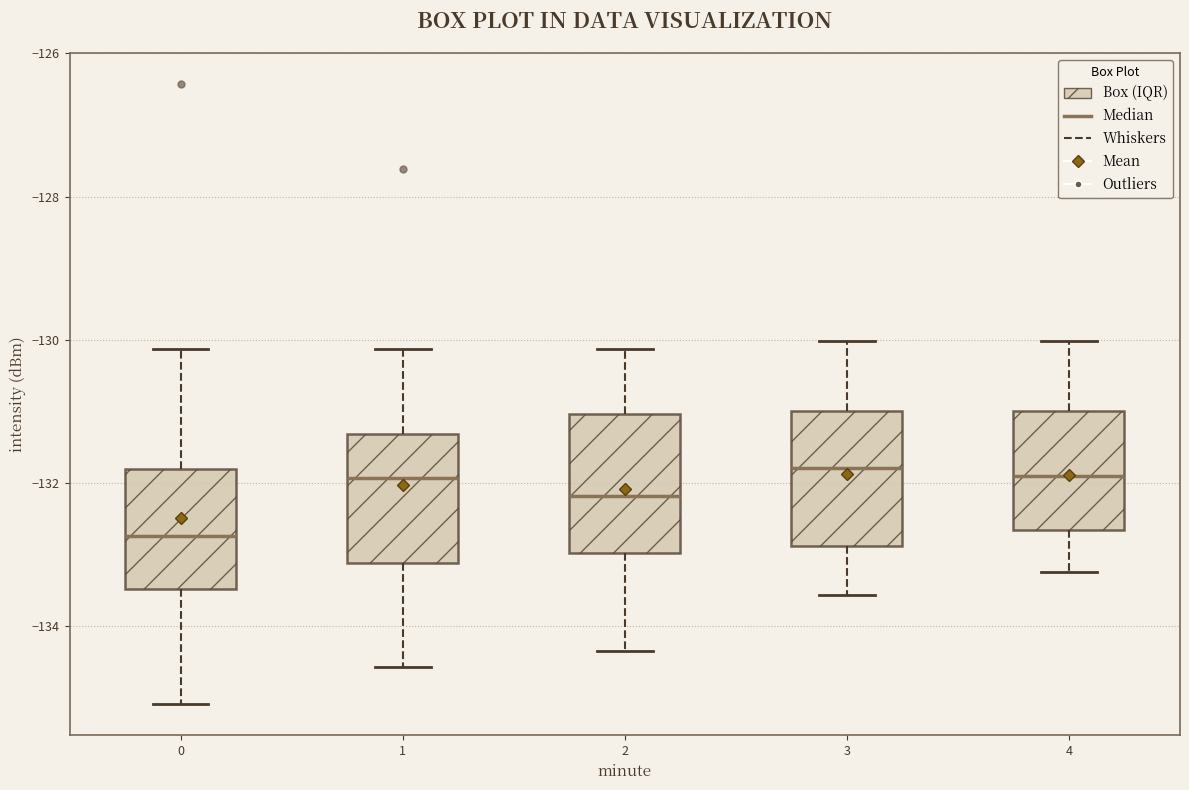

Where is the upper edge of the box at x = 3 on the y-axis? The values are not printed on the chart, so give them approximately, as read against the axis.

-131.0